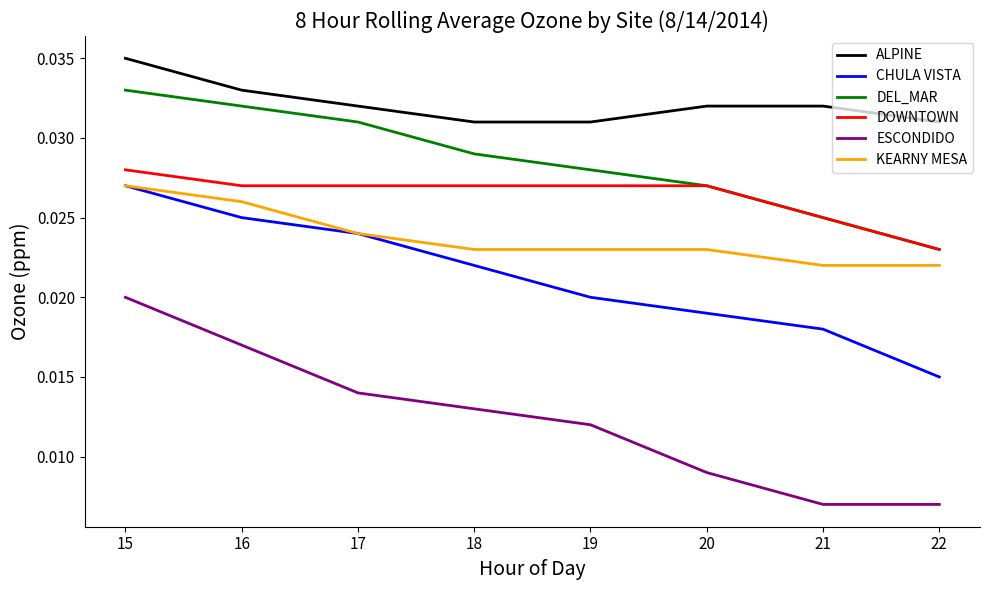

True or false: DEL_MAR has more than 2 points higher than both neighbors.

False